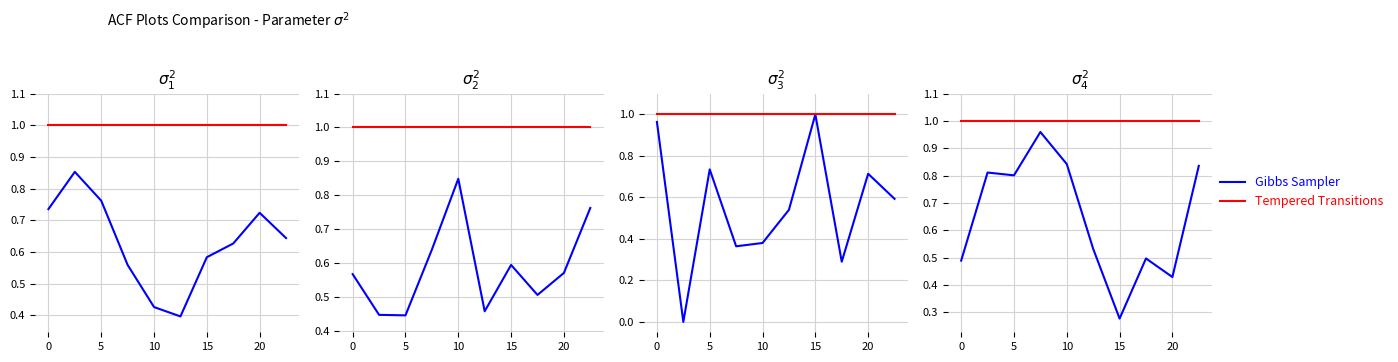

True or false: Gibbs Sampler and Tempered Transitions cross at least once.

False